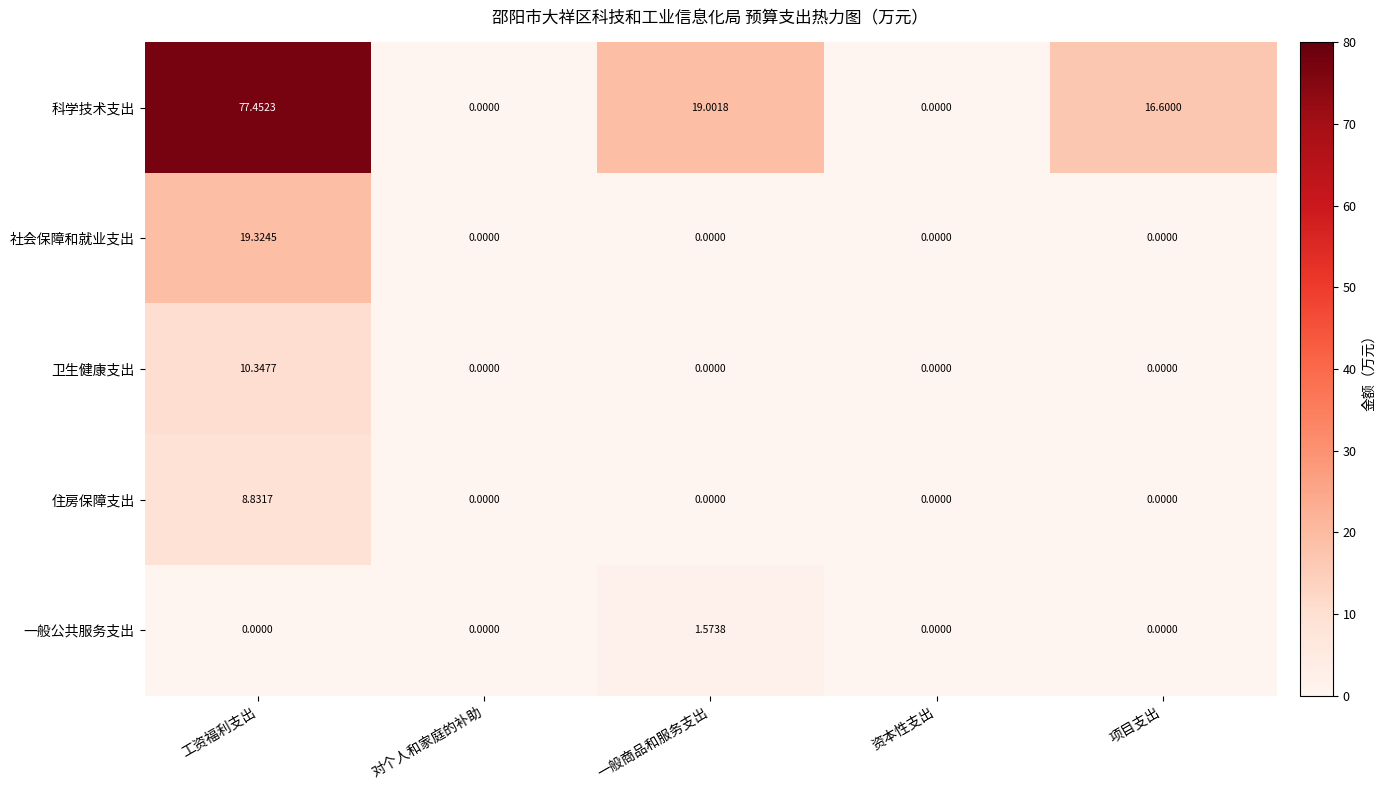

Which series has the largest total across all categories?

科学技术支出